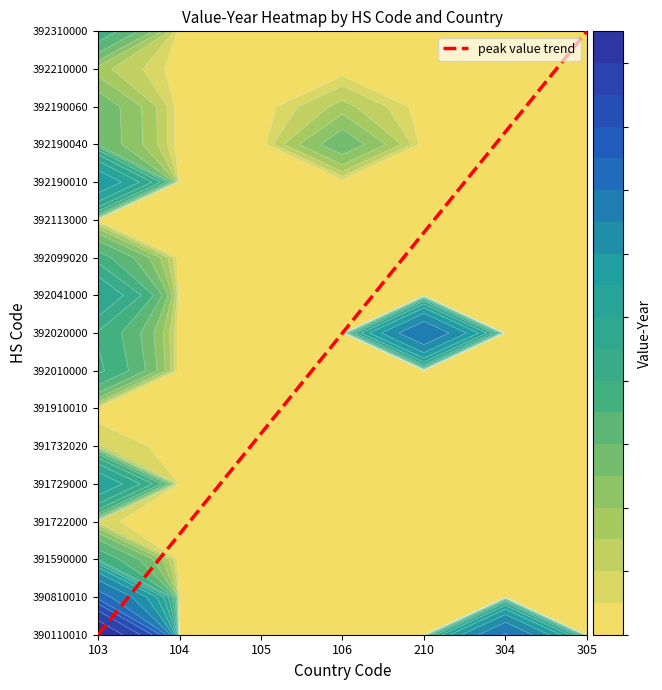

Count the number of data series in this chart.

1